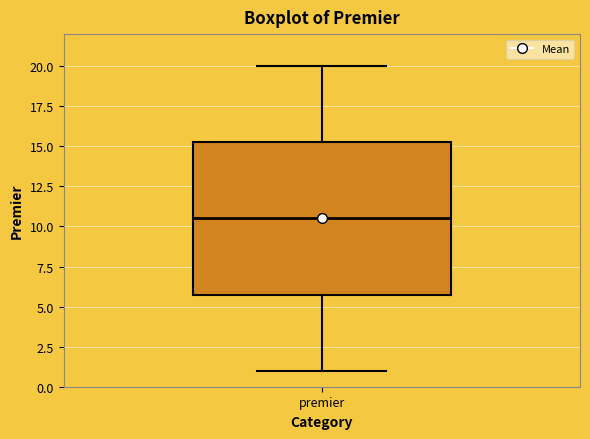

Where is the upper edge of the box for premier on the y-axis? The values are not printed on the chart, so give them approximately, as read against the axis.

15.5